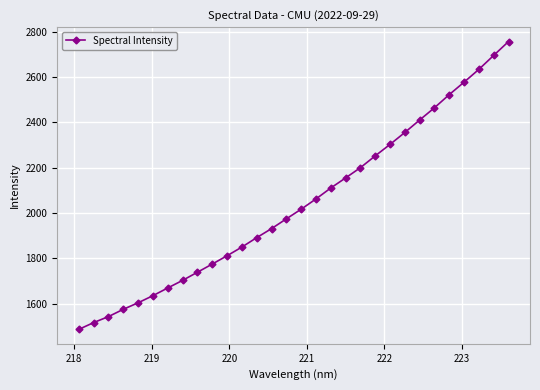

Count the number of categories in the chart.

30